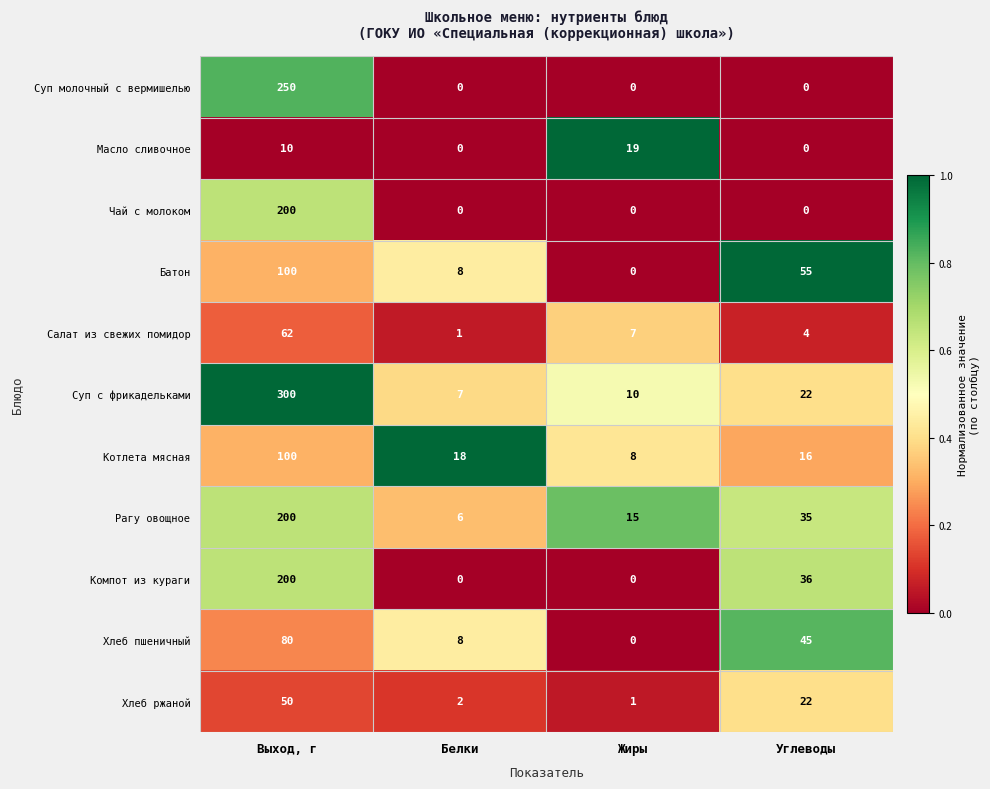

What is the sum of all Хлеб ржаной values?

75